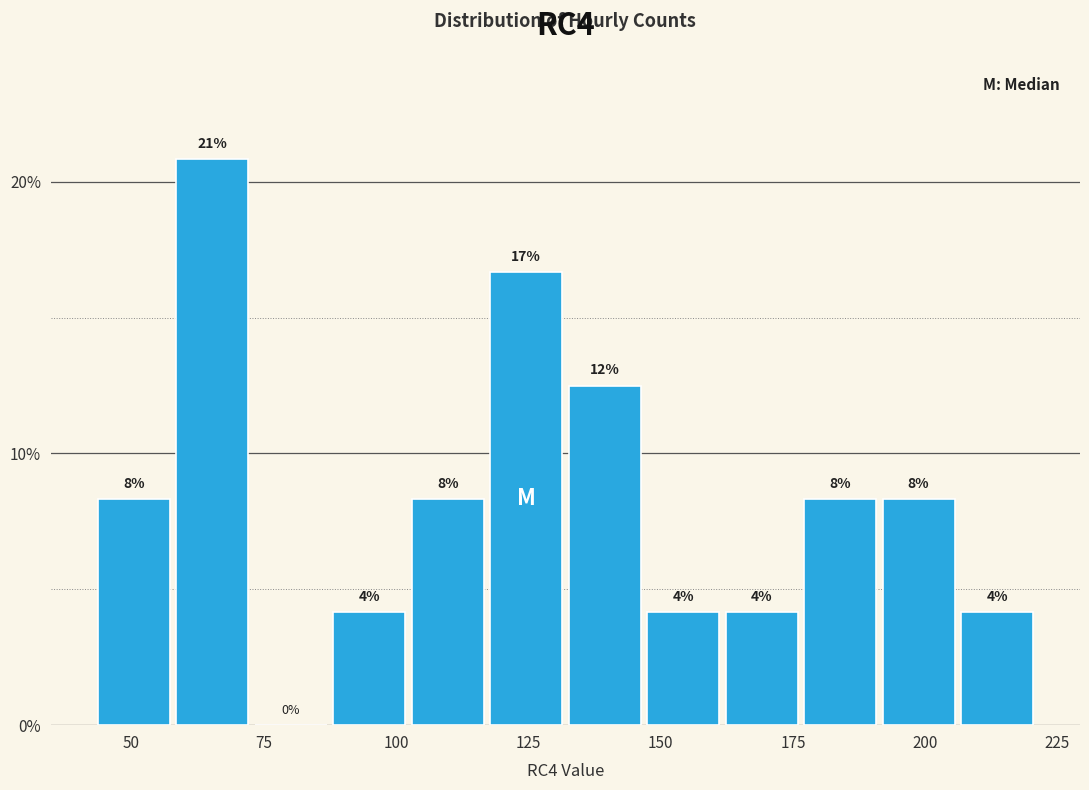

Around what value on the x-axis is the tallest bar? Give the approximate position of its centre, as read against the axis.

65